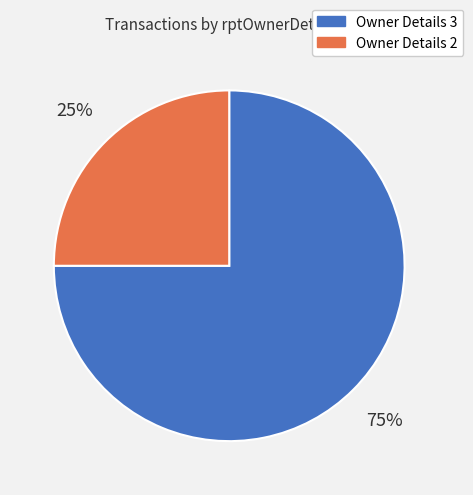

Rank the categories by value from highest to lowest.

Owner Details 3, Owner Details 2